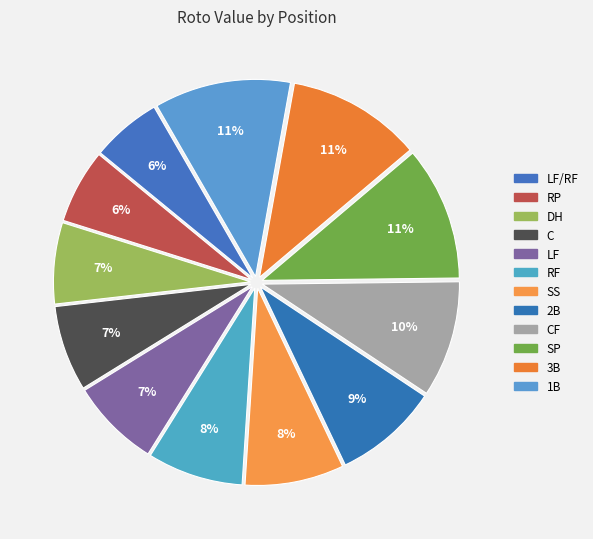

To the nearest percent, what percentage of the pie is 3B?

11%